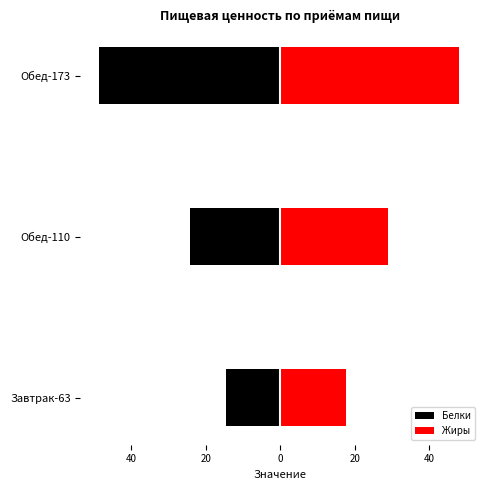

Reading left to right, transcribe all the data shown in this chart.

Белки: -14.6	-24.2	-48.7
Жиры: 17.8	28.9	48.0